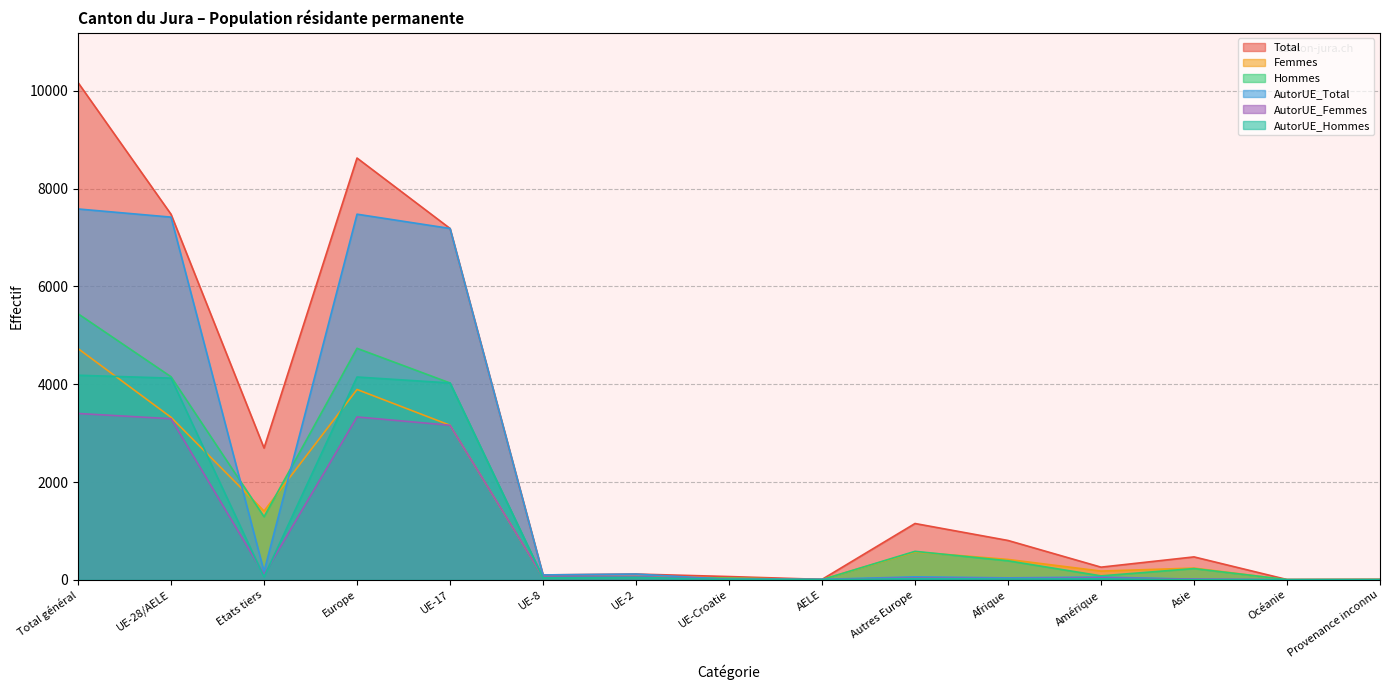

True or false: Total has more than 0 interior local peaks.

True